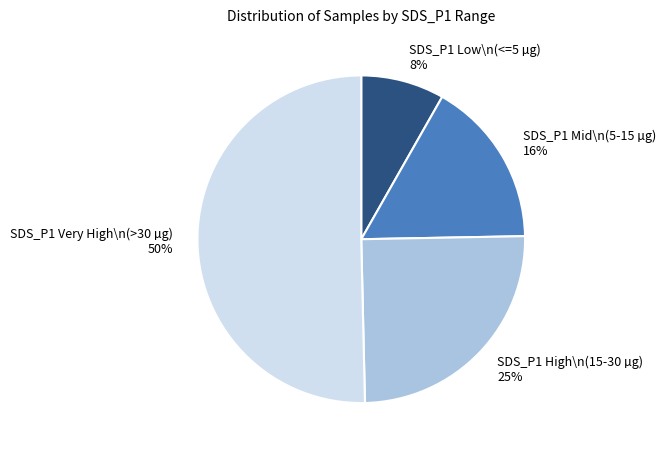

To the nearest percent, what percentage of the pie is SDS_P1 Low\n(<=5 µg)?

8%